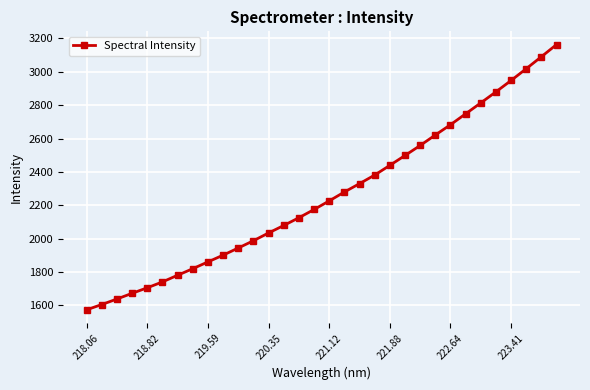

Reading left to right, list all the values displayed in this chart.

1573.3	1604.9	1638.0	1672.3	1705.3	1740.5	1780.5	1819.8	1860.6	1901.0	1943.9	1987.4	2034.1	2078.9	2125.4	2174.6	2226.4	2279.6	2329.8	2381.1	2439.4	2498.4	2558.3	2621.2	2682.7	2748.0	2813.5	2879.8	2947.9	3018.3	3090.2	3163.0